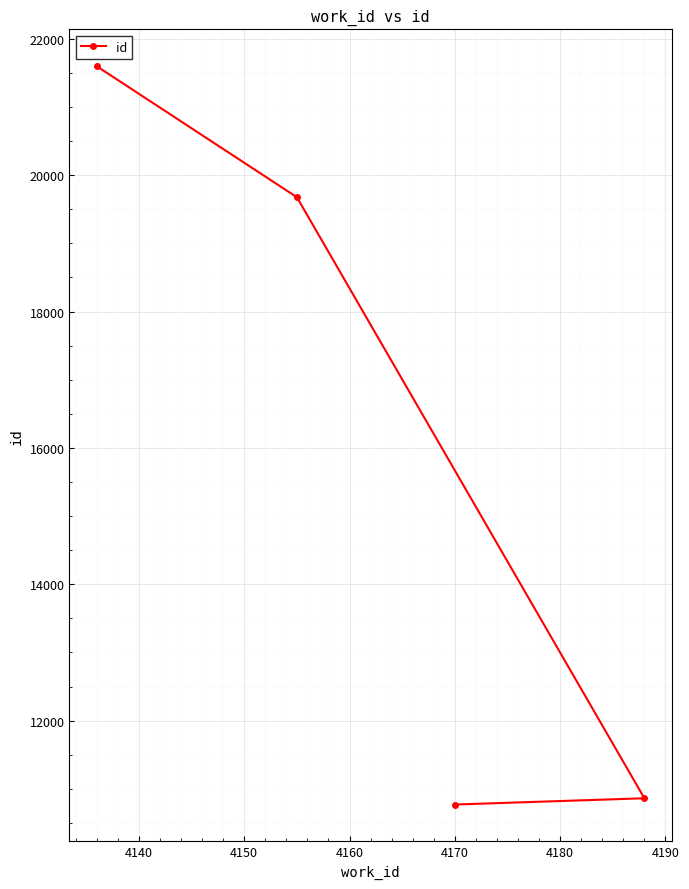

How many data points are less than 19677?

2